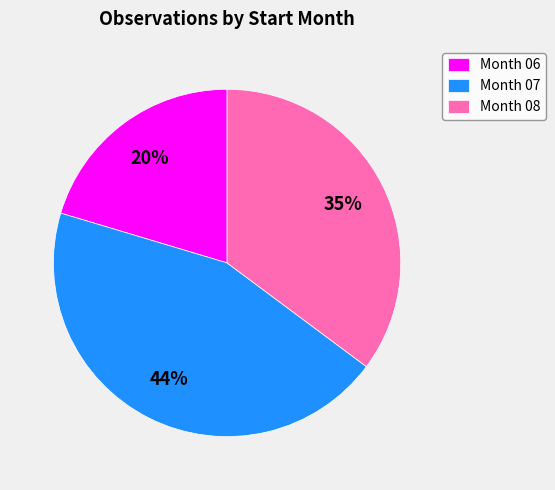

Rank the categories by value from lowest to highest.

Month 06, Month 08, Month 07